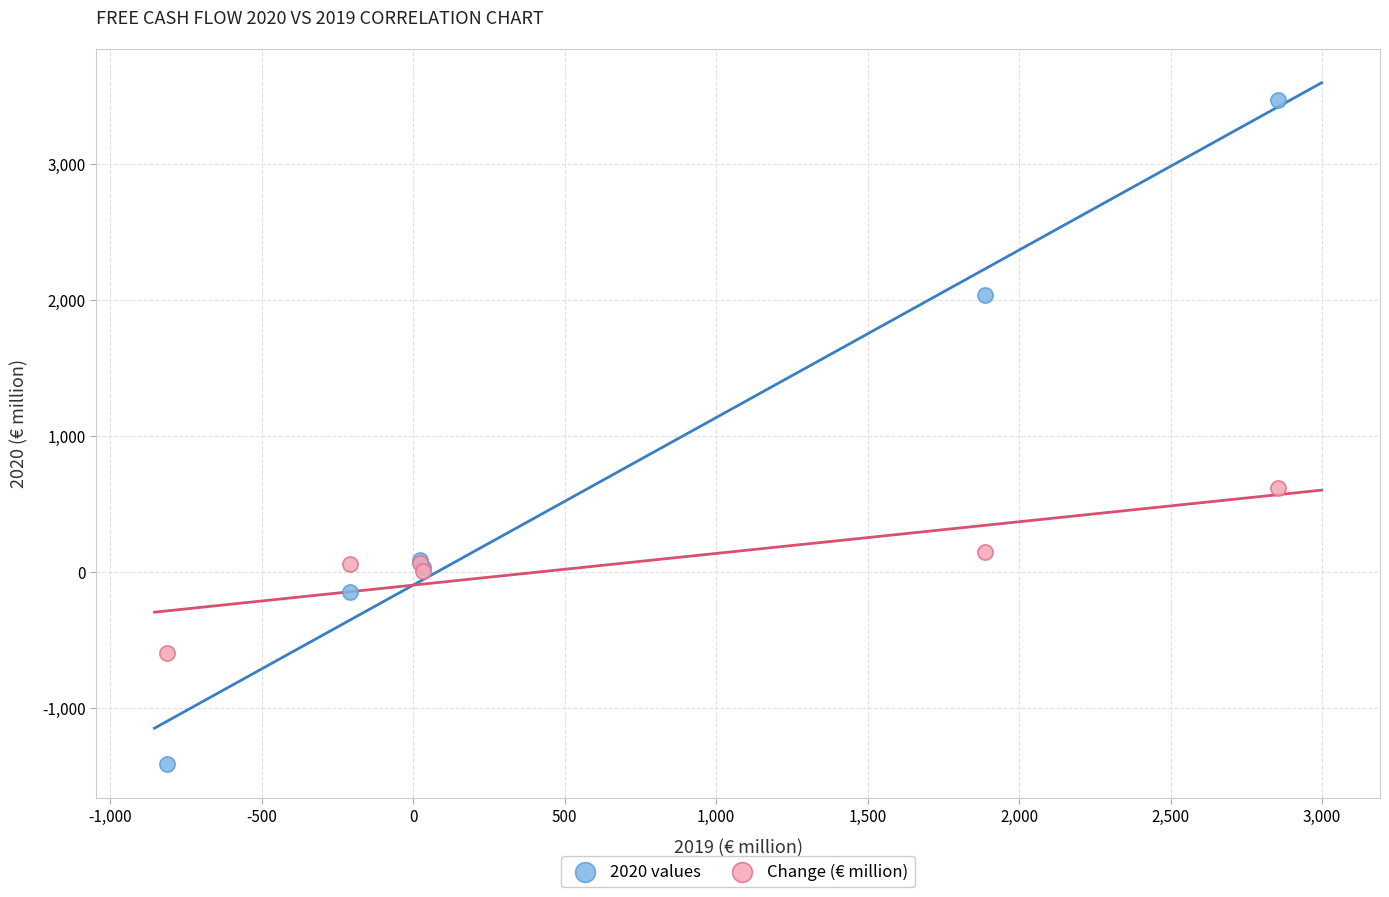

Across all series, what Y value is closest to 1032?

621